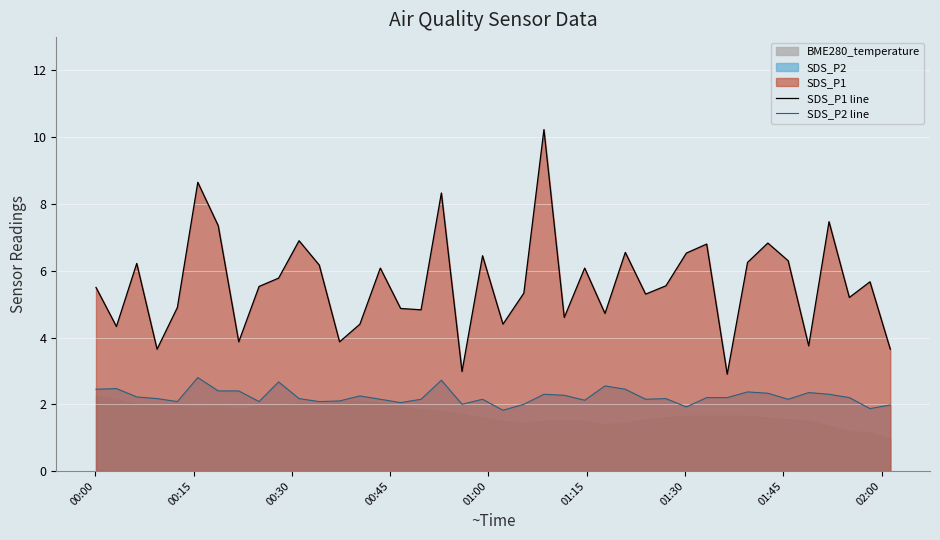

True or false: SDS_P2 line and SDS_P1 line intersect in this chart.

False